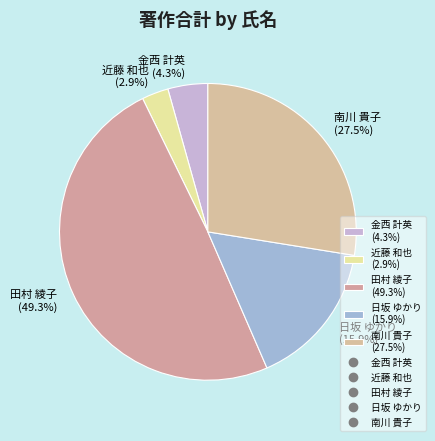

To the nearest percent, what is the average slice percentage?

20%